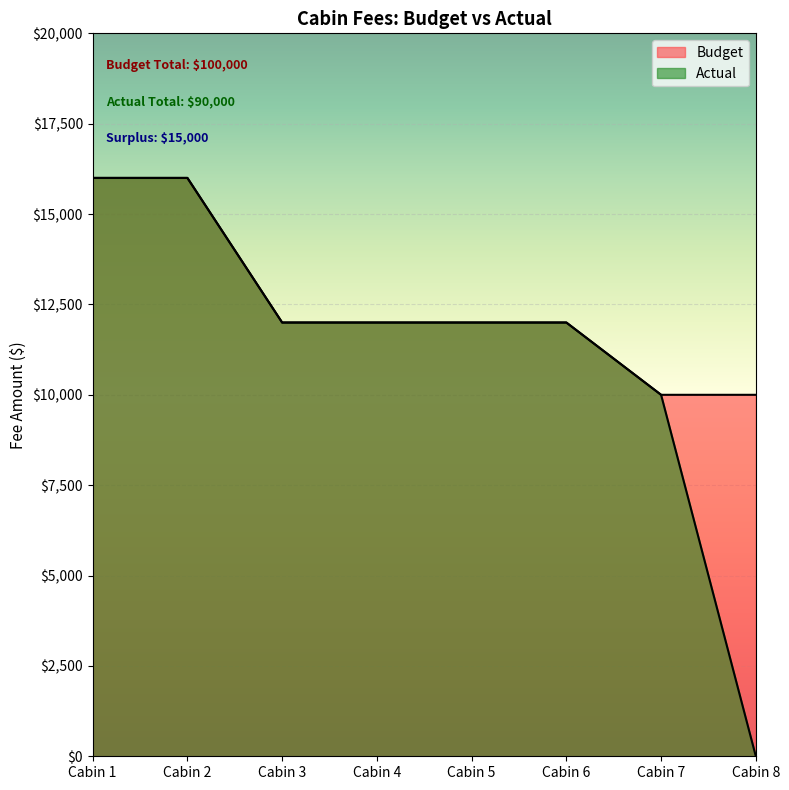

What is the average value of the Actual series?

11250